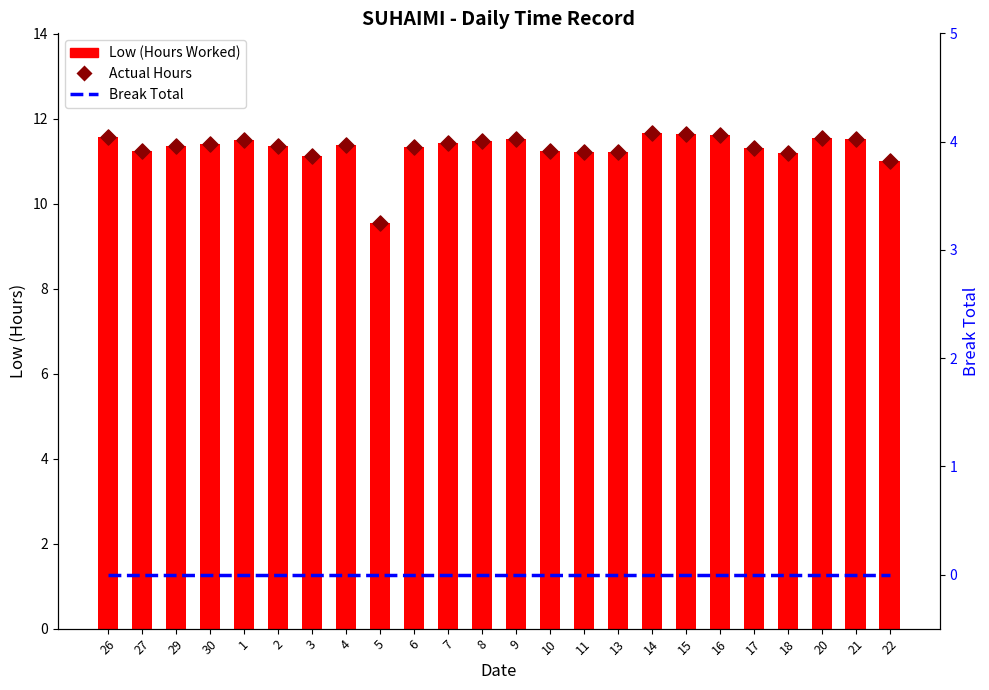

What are all the series names shown in the legend?

Low (Hours Worked), Actual Hours, Break Total